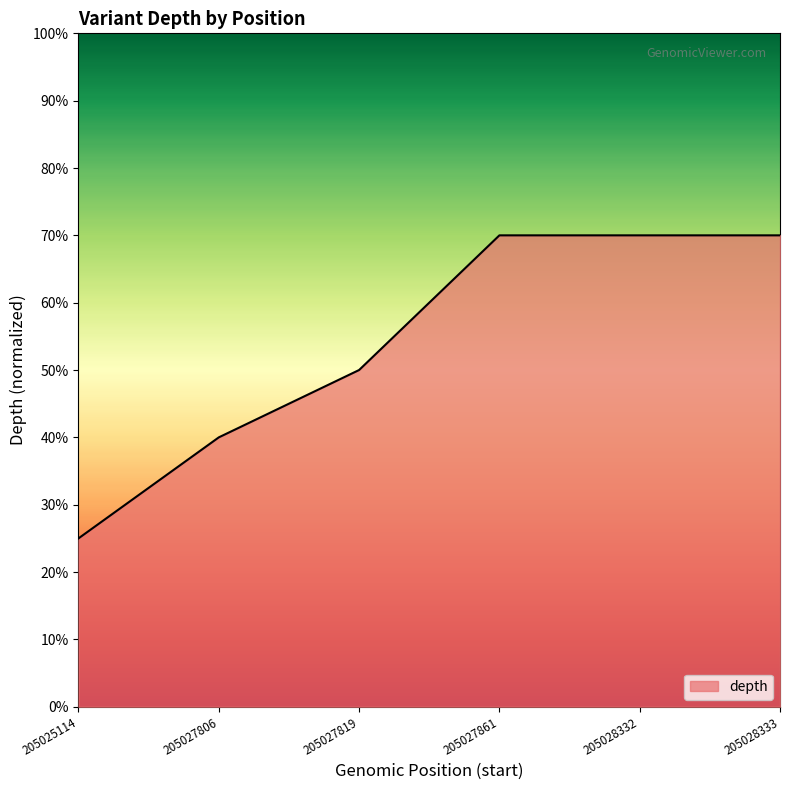

Reading left to right, list all the values displayed in this chart.

0.2	0.4	0.5	0.7	0.7	0.7